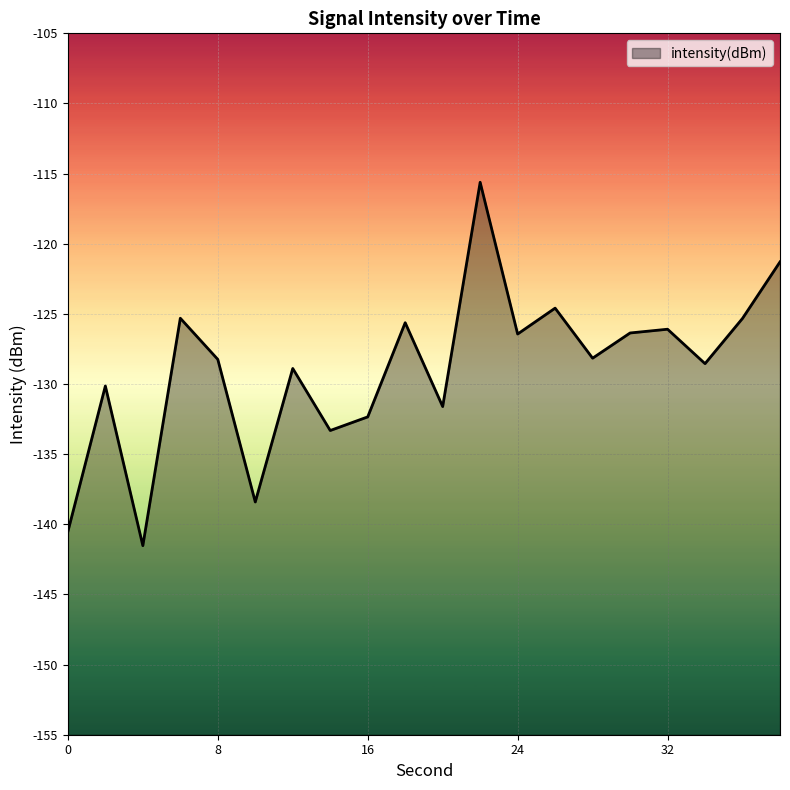

How many interior local valleys (lower than both neighbors) does the data have?

7